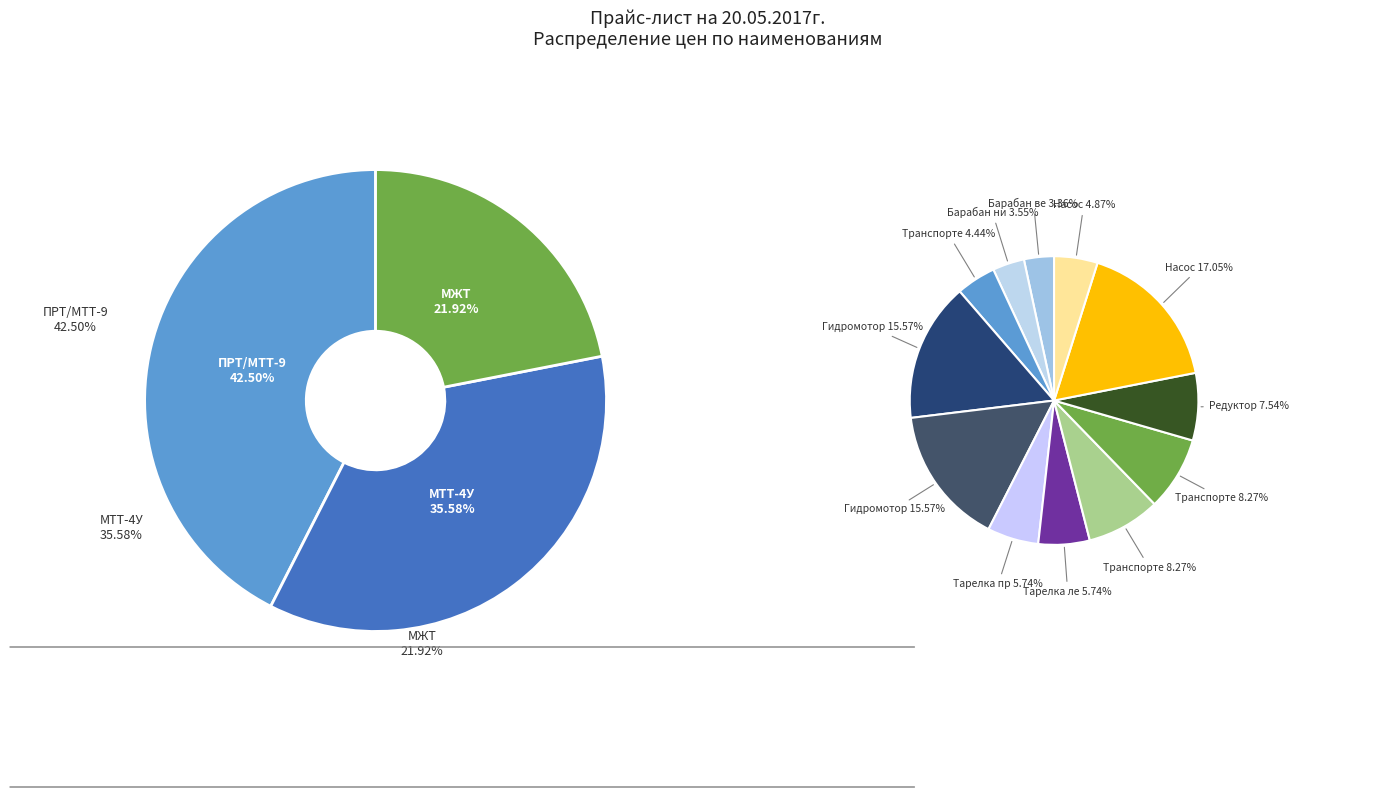

Does Барабан нижний represent more than half of the total?

No